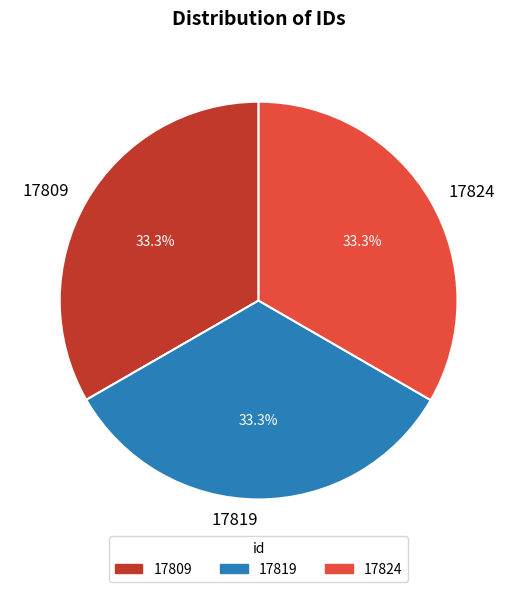

Approximately how many times larger is the value at 17824 compared to 17809?

1.0